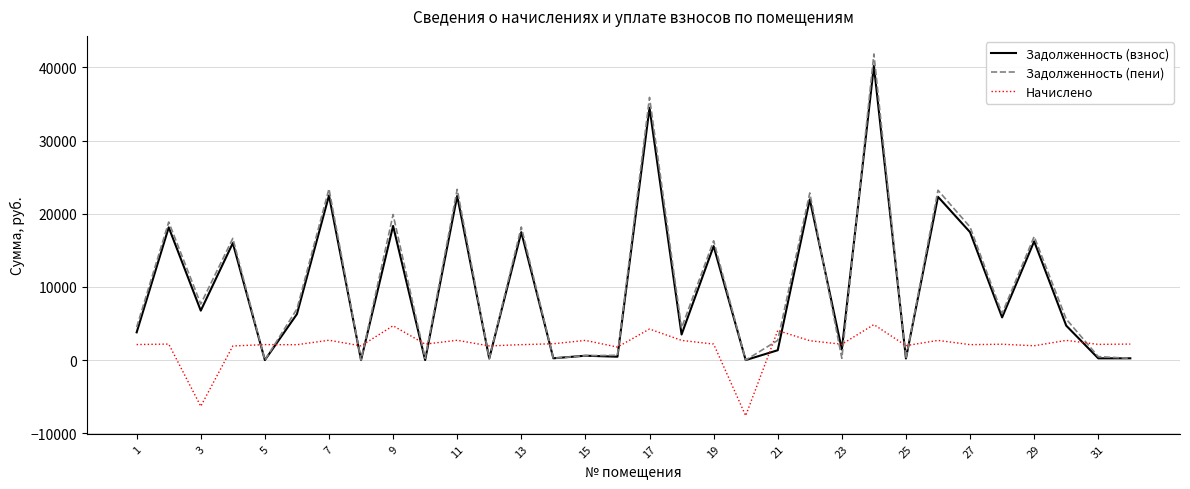

Which series has the widest spread of values?

Задолженность (пени)